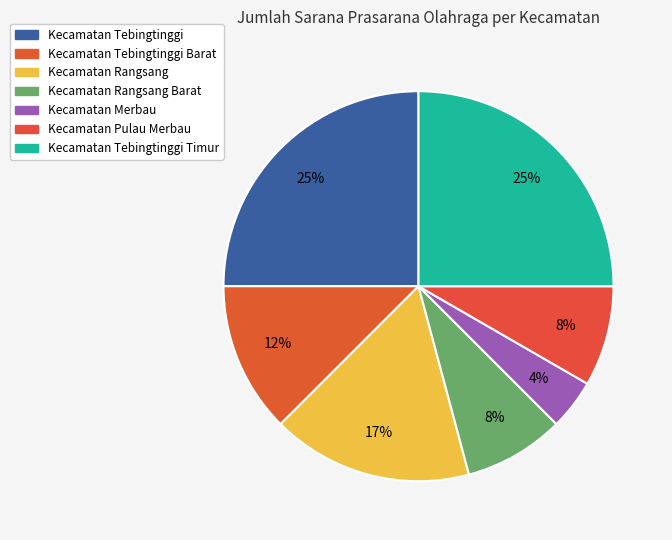

To the nearest percent, what portion does Kecamatan Tebingtinggi Barat represent?

12%